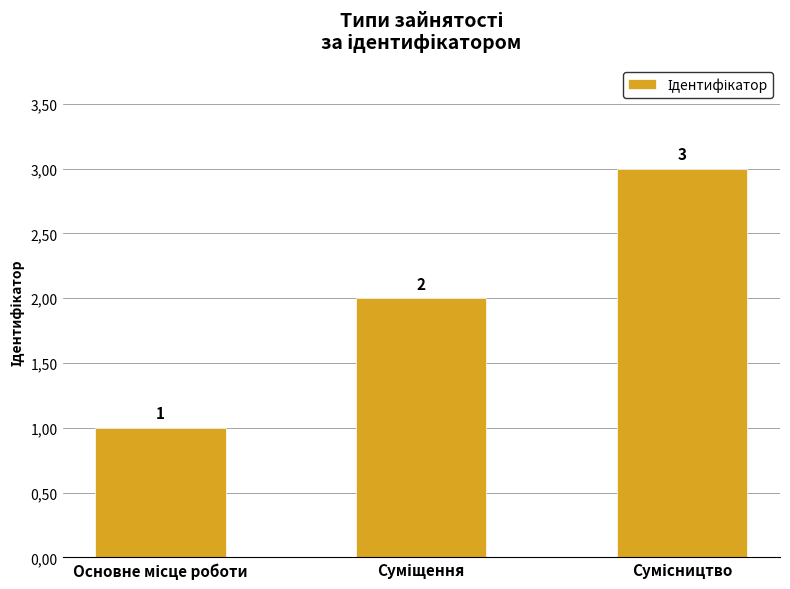

Are the bars grouped side by side (vs. stacked)?

No